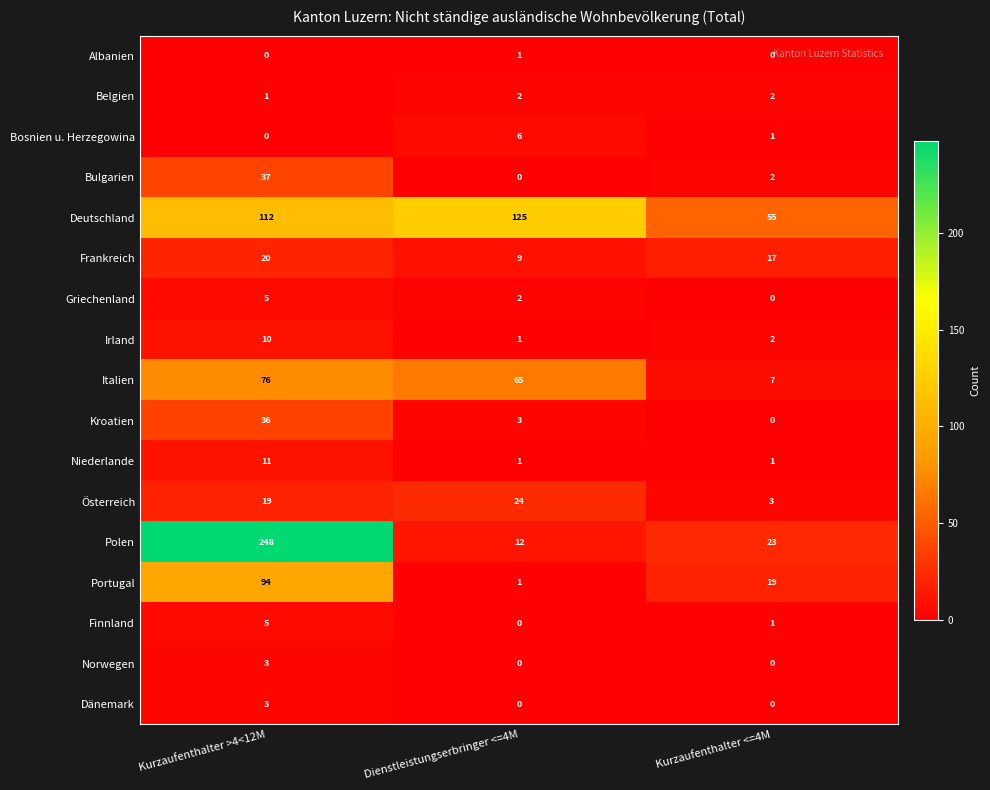

At which label is Griechenland closest to 2?

Dienstleistungserbringer <=4M